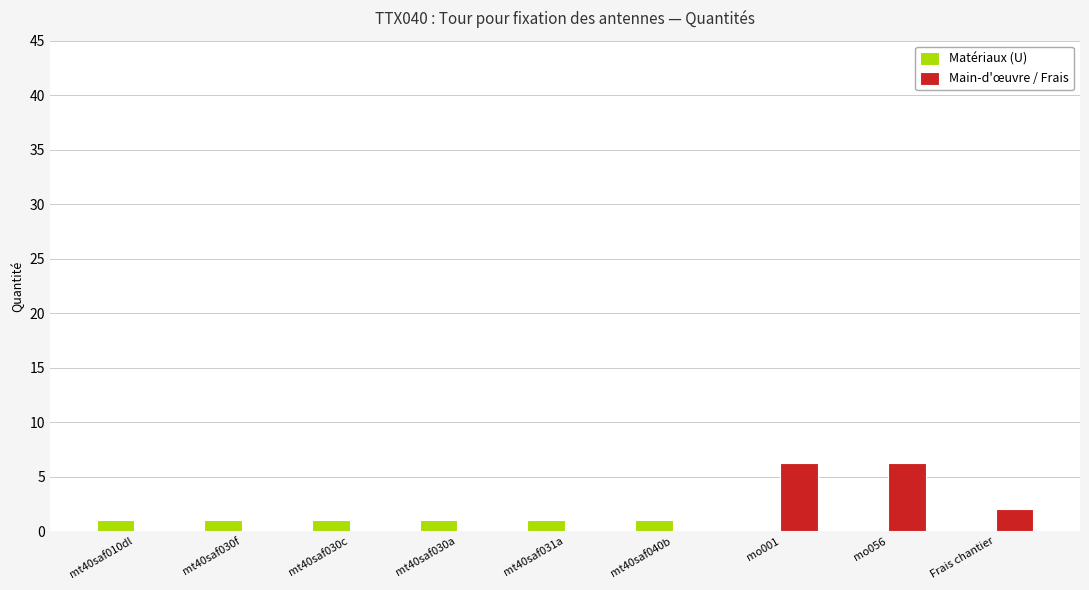

The Matériaux (U) series shows 0.0 at Frais chantier. True or false?

True